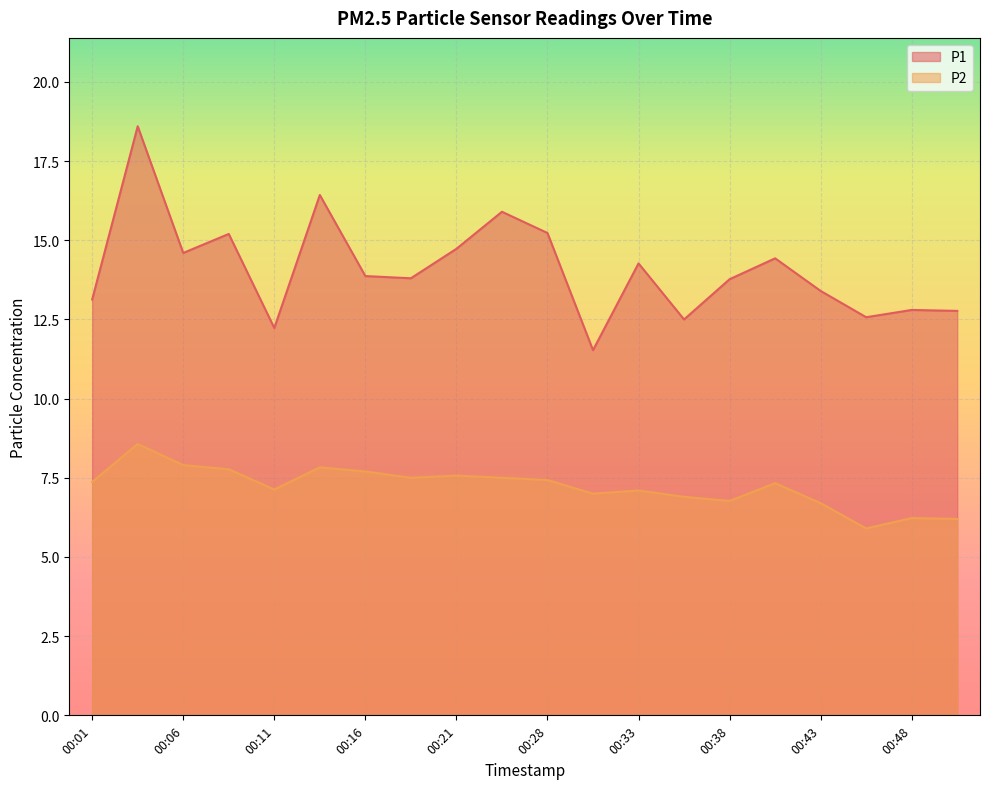

What are all the series names shown in the legend?

P1, P2